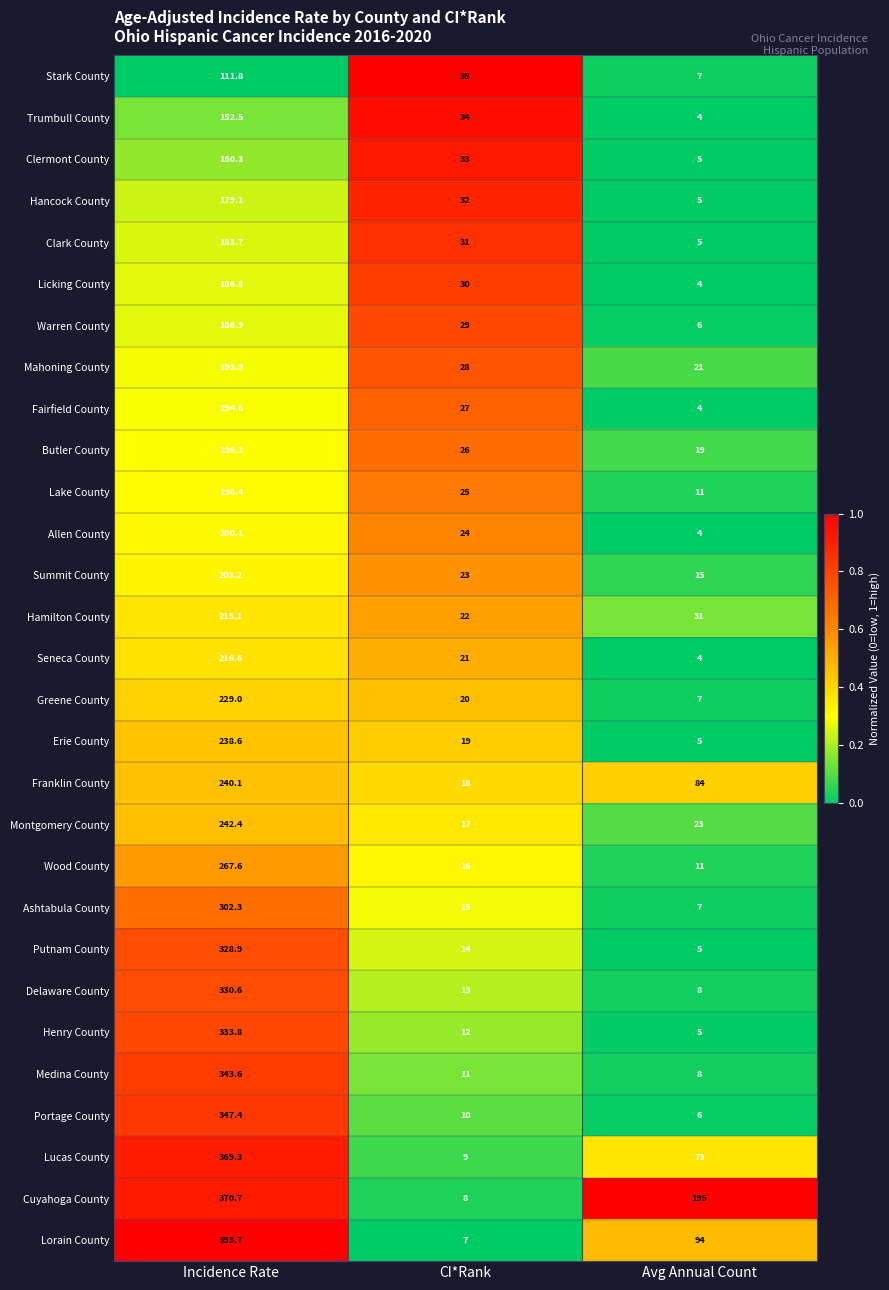

Rank the series at CI*Rank from highest to lowest value.

Stark County, Trumbull County, Clermont County, Hancock County, Clark County, Licking County, Warren County, Mahoning County, Fairfield County, Butler County, Lake County, Allen County, Summit County, Hamilton County, Seneca County, Greene County, Erie County, Franklin County, Montgomery County, Wood County, Ashtabula County, Putnam County, Delaware County, Henry County, Medina County, Portage County, Lucas County, Cuyahoga County, Lorain County